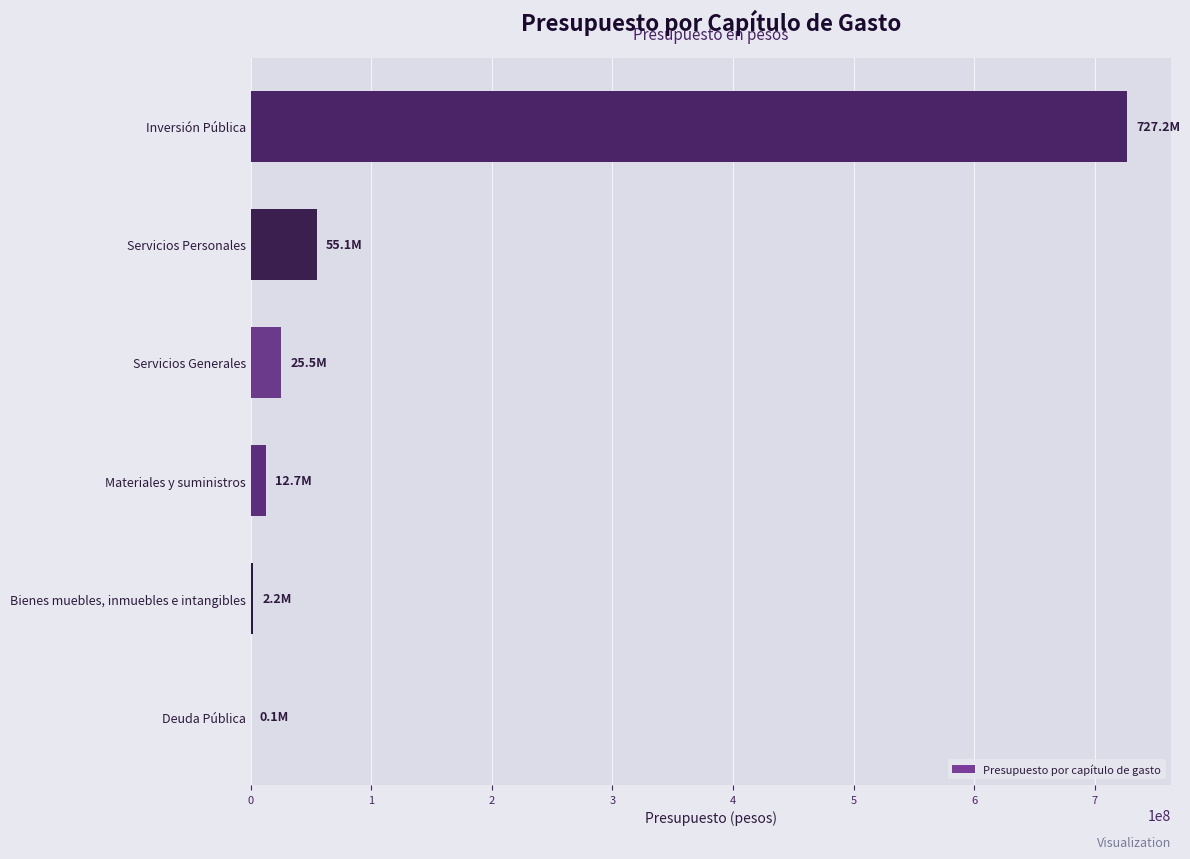

What is the ratio of the value at Inversión Pública to the value at Servicios Personales?

13.2